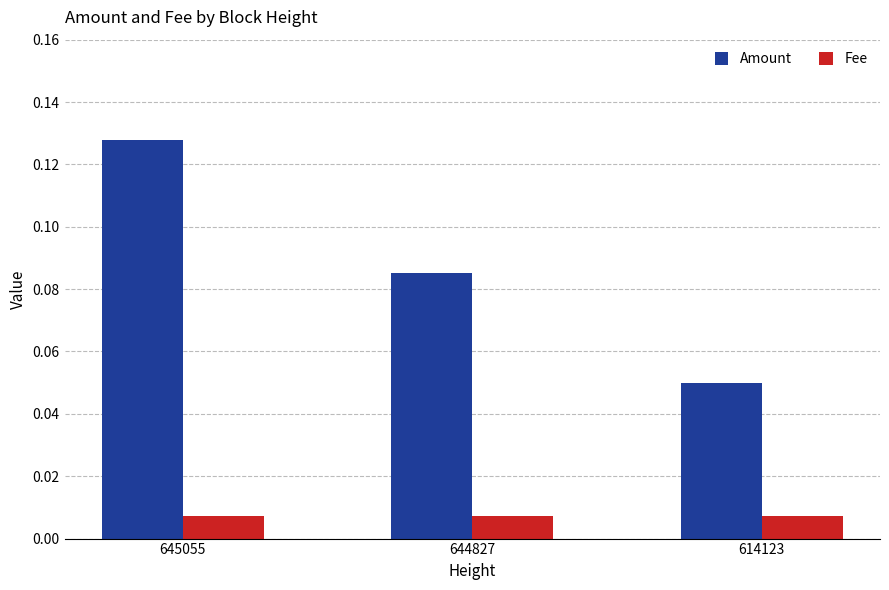

Rank the series at 614123 from highest to lowest value.

Amount, Fee